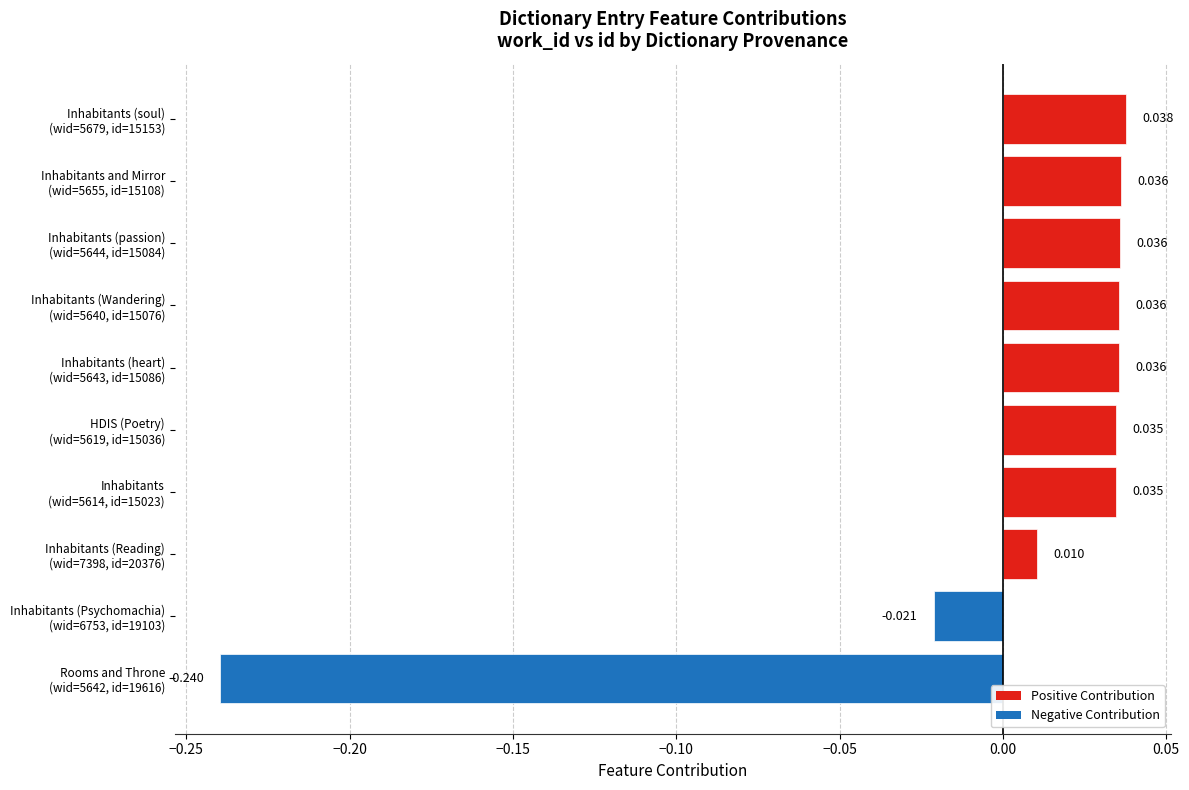

How many bars are there in total?

10